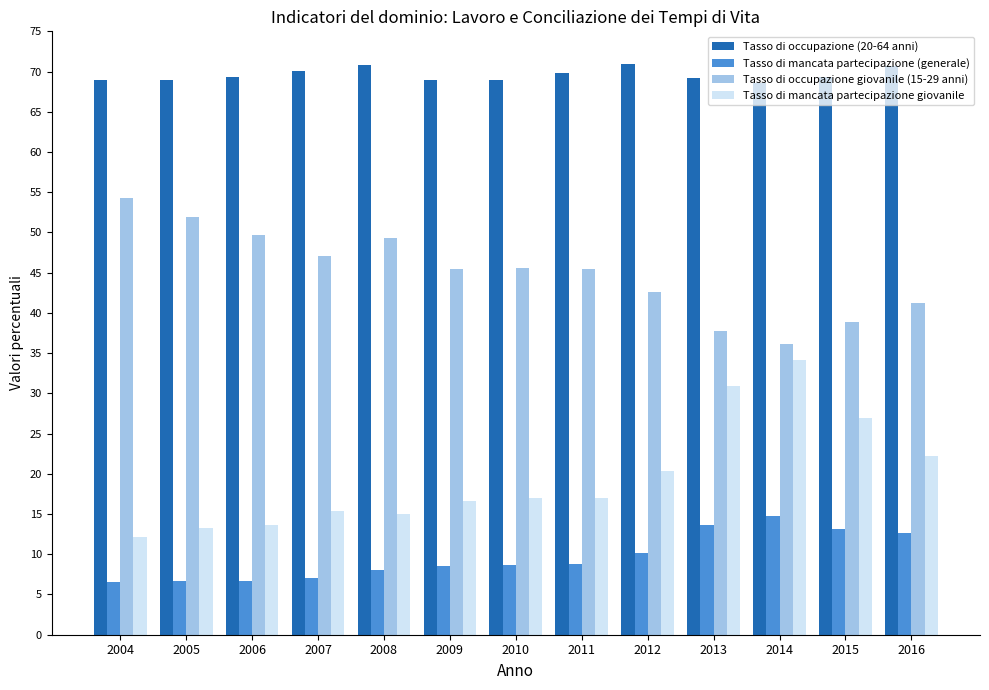

What is the difference between the second highest and minimum values in the Tasso di mancata partecipazione giovanile series?

18.8